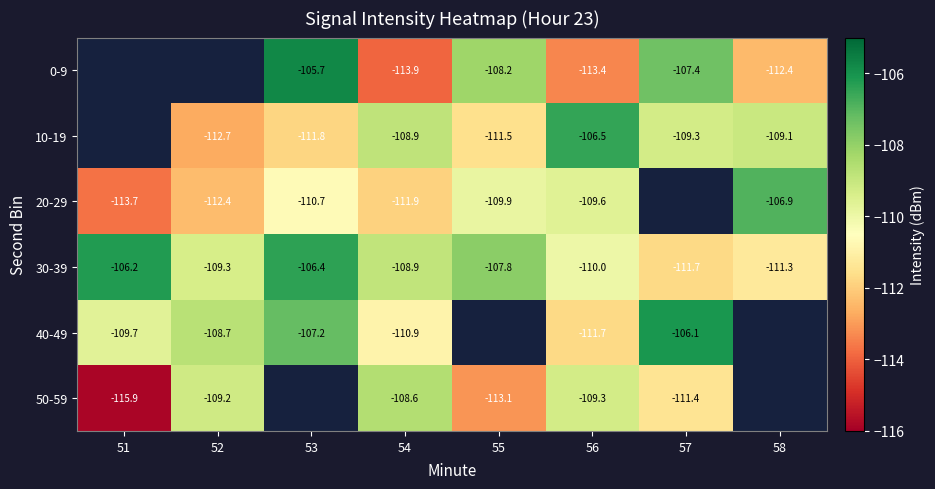

What is the spread (max minus min) of values at 58?

5.5